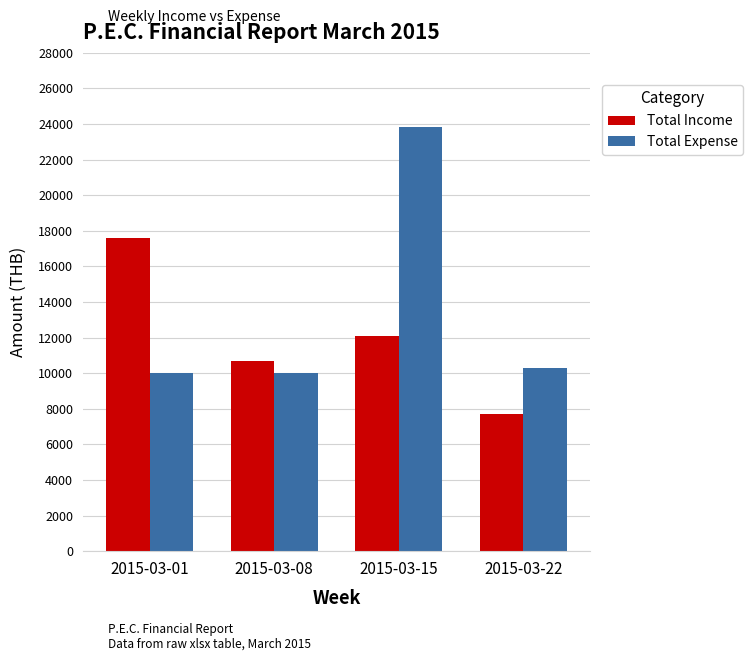

What is the value of the Total Expense bar at the 1st from the left?

10000